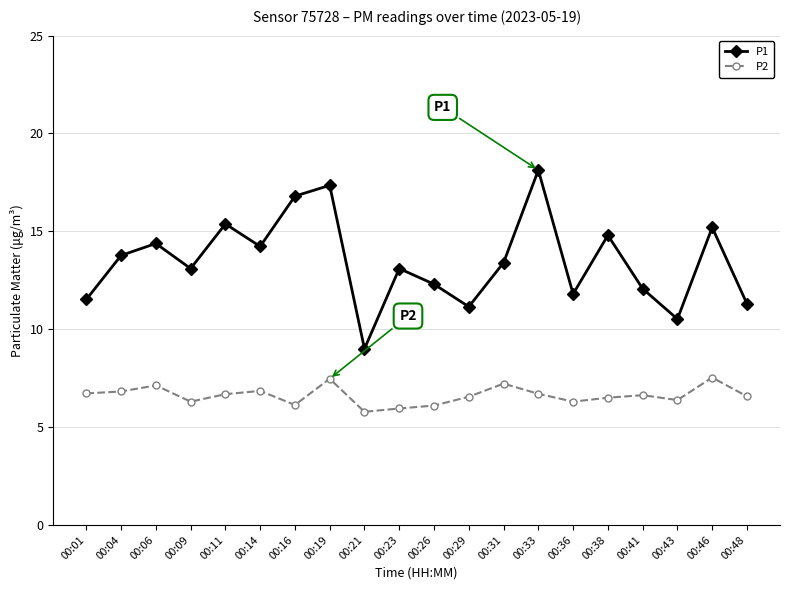

Is it true that P2 equals 7.2 at 00:31?

True